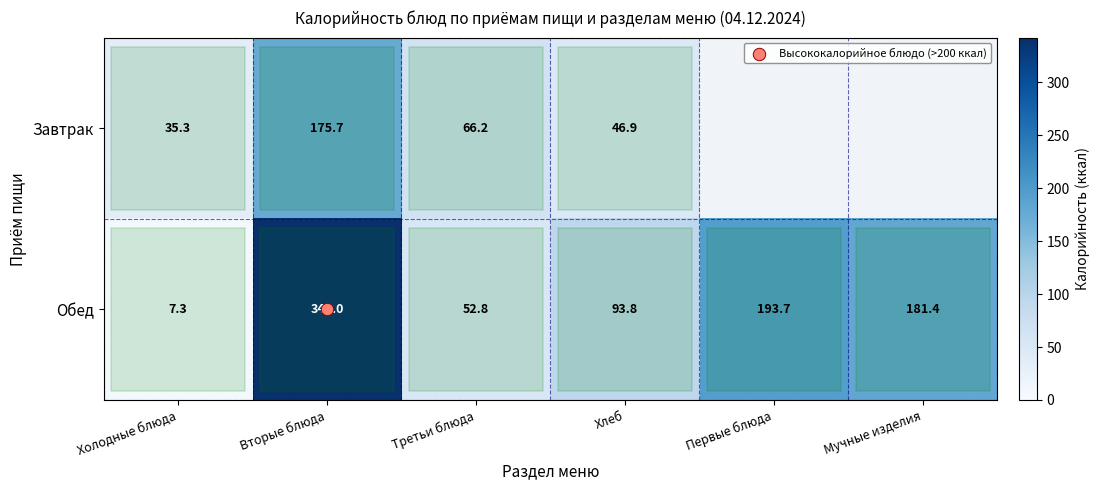

What is the smallest value displayed?

7.3